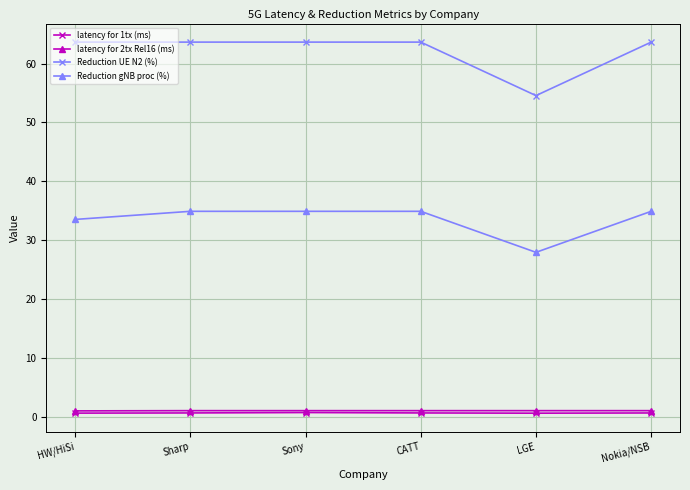

Is it true that latency for 1tx (ms) equals 0.6 at Sharp?

True